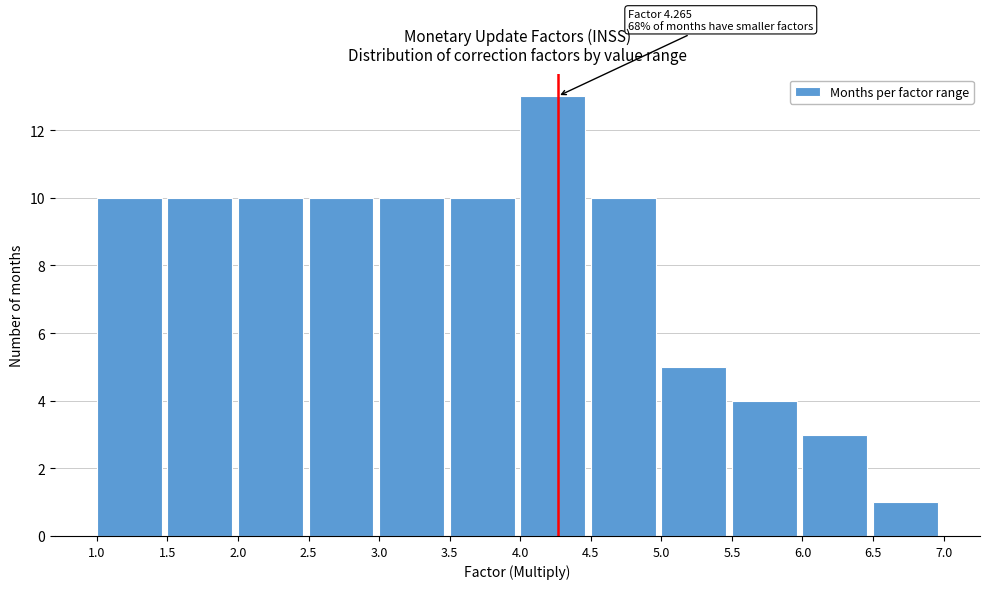

Over which range of the x-axis is the bar tallest?

4.0 to 4.5